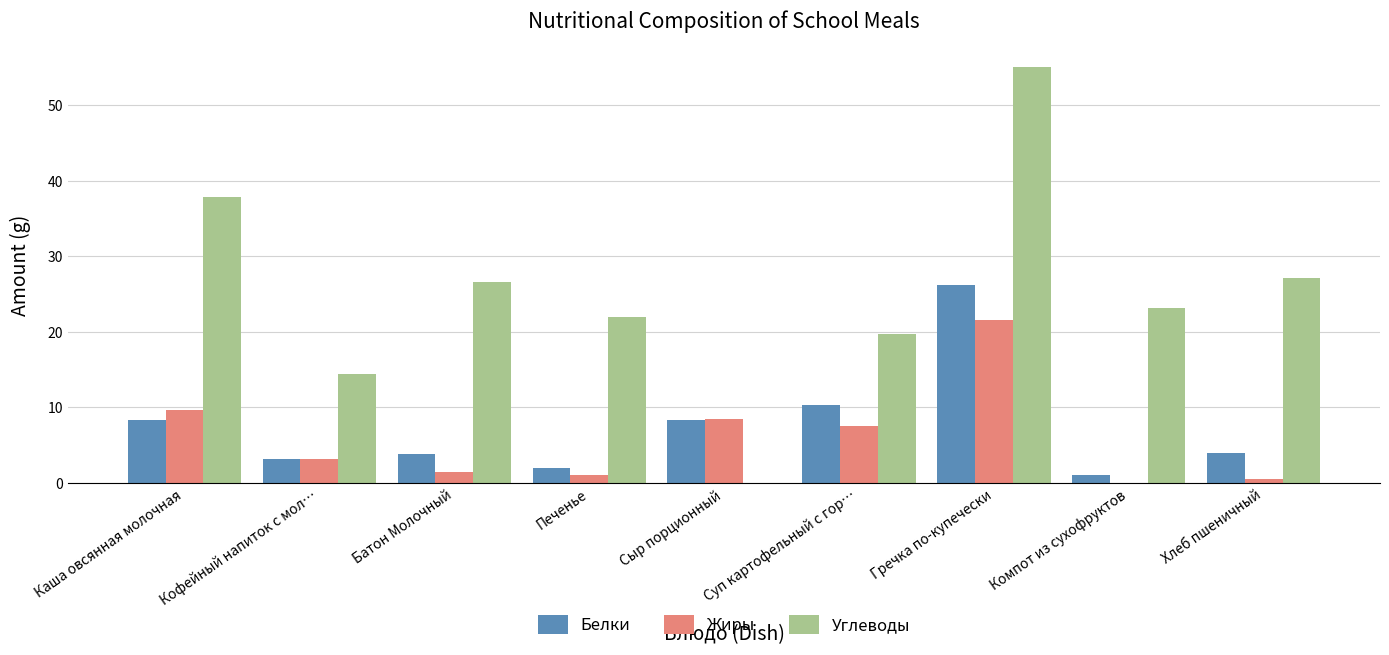

How many series are shown in this chart?

3